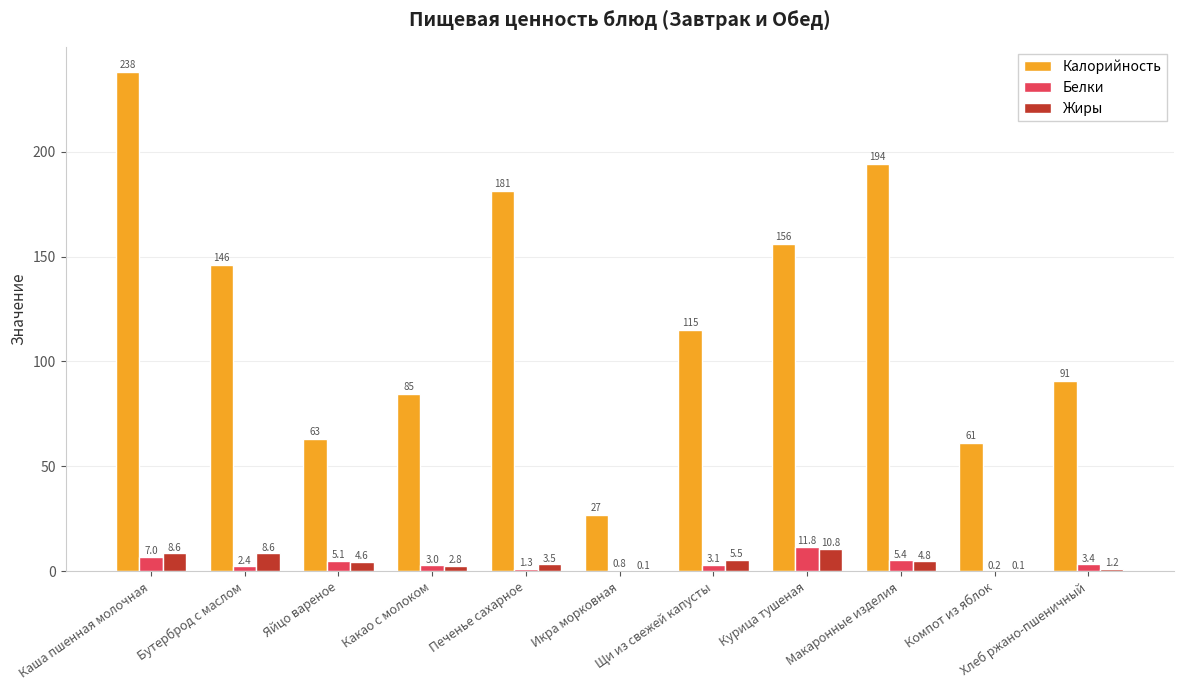

What are all the series names shown in the legend?

Калорийность, Белки, Жиры